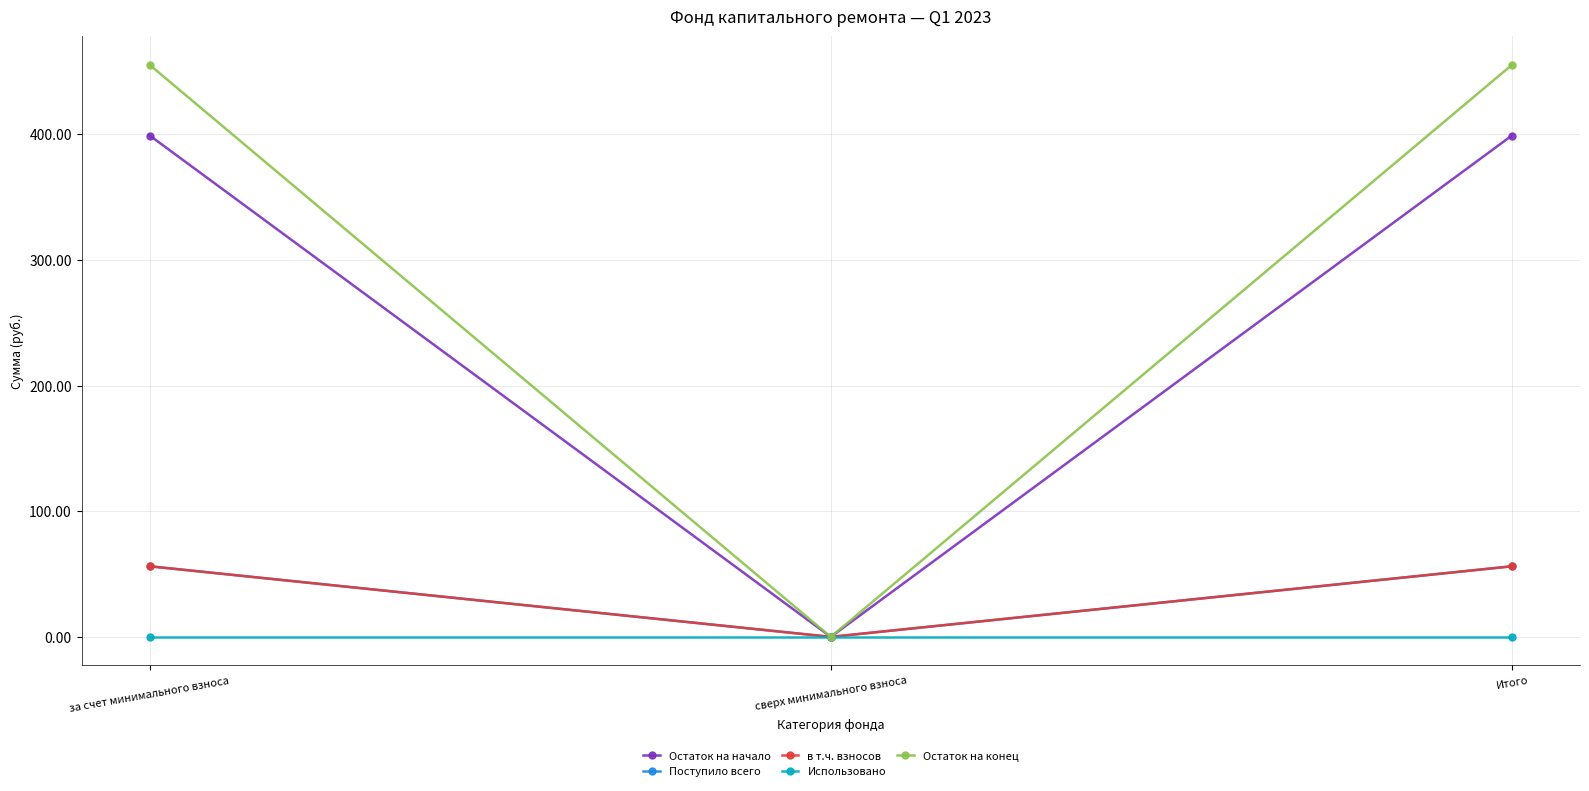

True or false: Остаток на начало has a value of 128.5 at Итого.

False